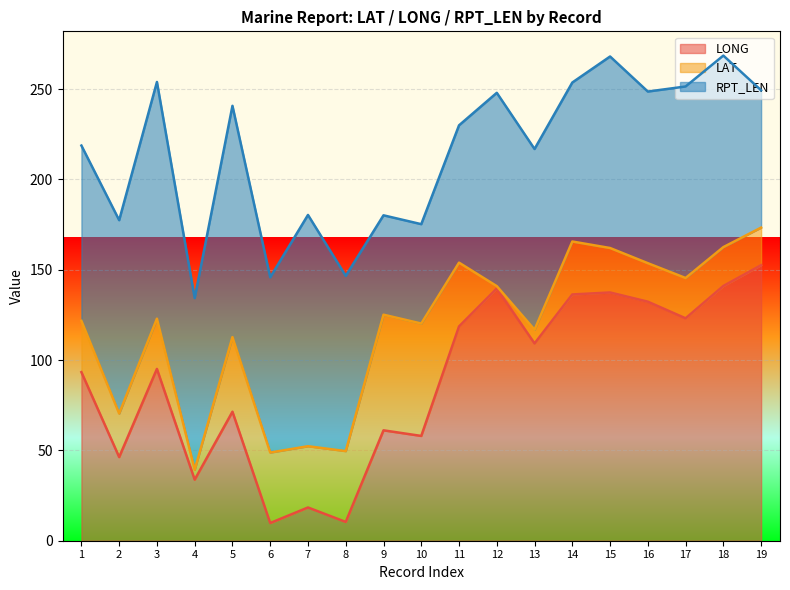

What is the difference between the maximum and minimum values in the LONG series?

142.7